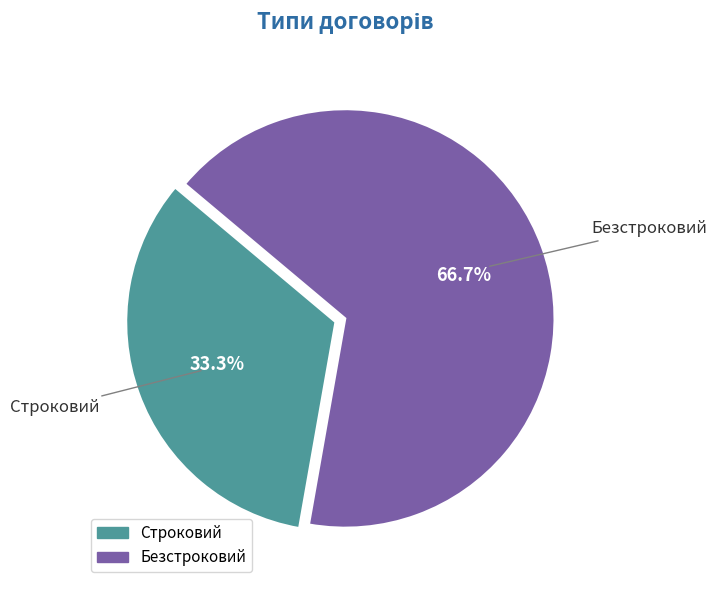

To the nearest percent, what is the combined percentage of Строковий and Безстроковий?

100%